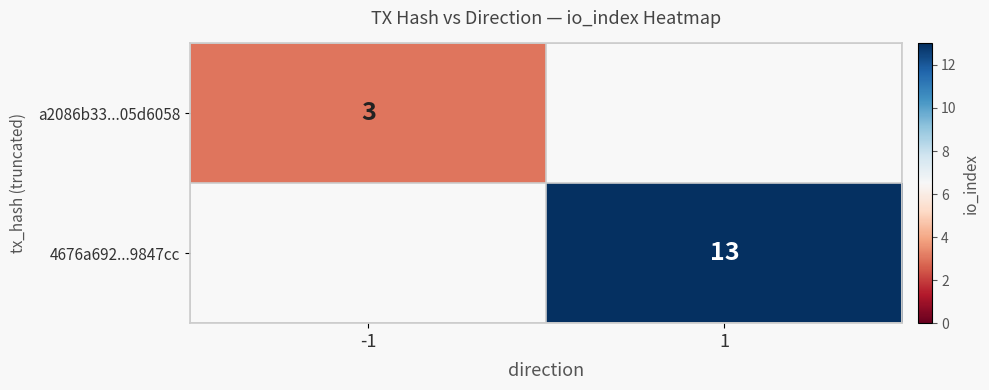

The value of 4676a692...9847cc at 1 is 7. True or false?

False